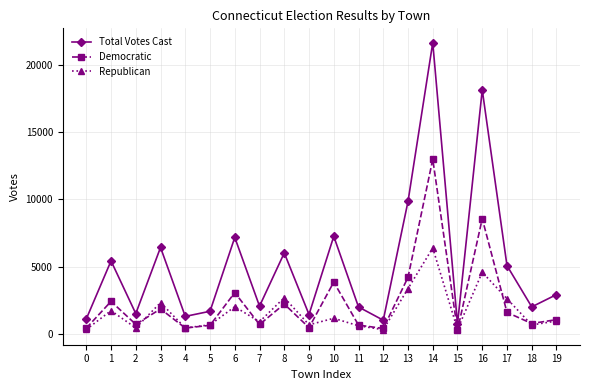

What is the difference between the maximum and second lowest values in the Republican series?

6055